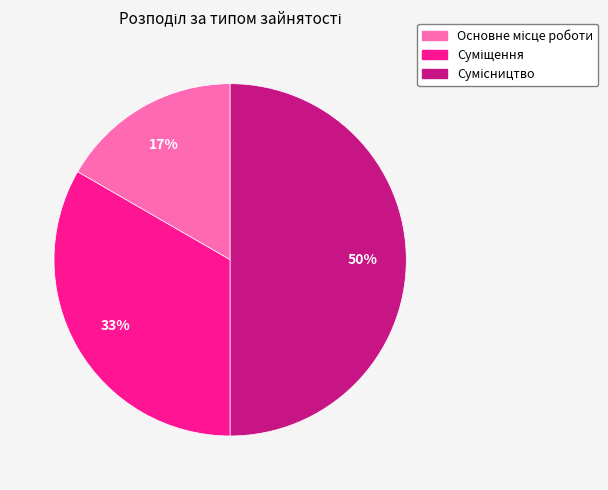

To the nearest percent, what is the average slice percentage?

33%